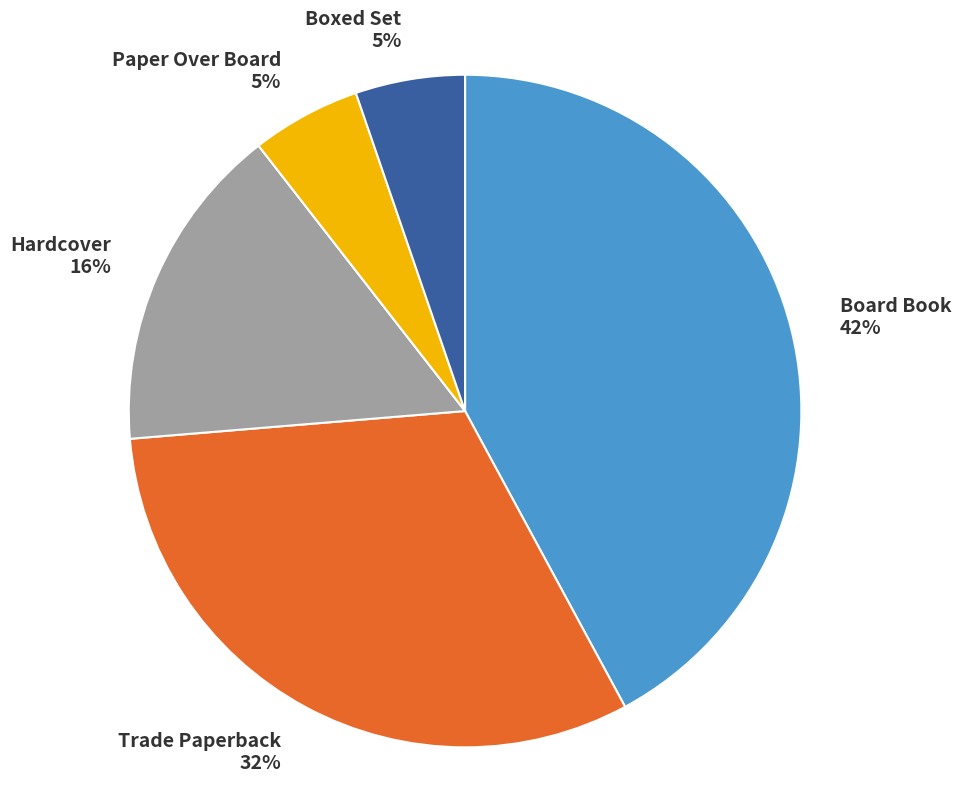

Which slice is the largest?

Board Book